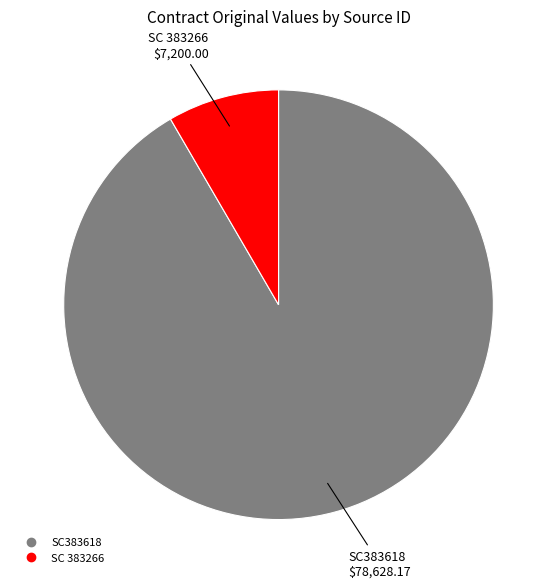

Is the sum of SC383618 and SC 383266 greater than half?

Yes